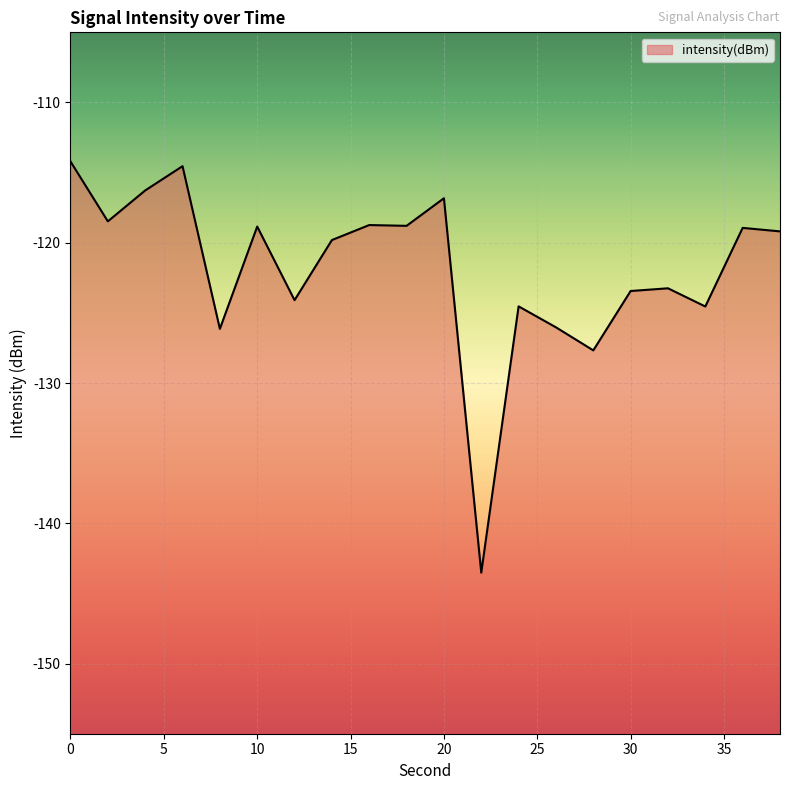

Rank the categories by value from highest to lowest.

0, 6, 4, 20, 2, 16, 18, 10, 36, 38, 14, 32, 30, 12, 24, 34, 26, 8, 28, 22